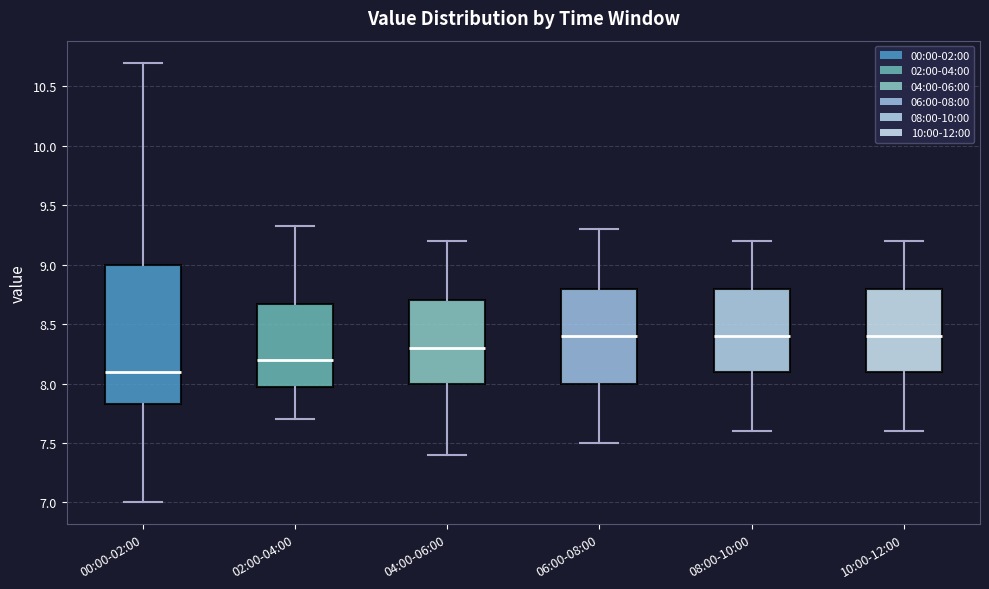

Which box has the lowest median line?

00:00-02:00